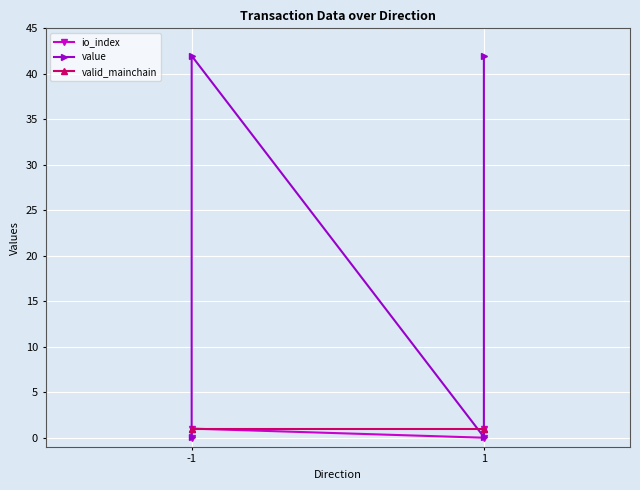

Which series has the largest total across all categories?

value